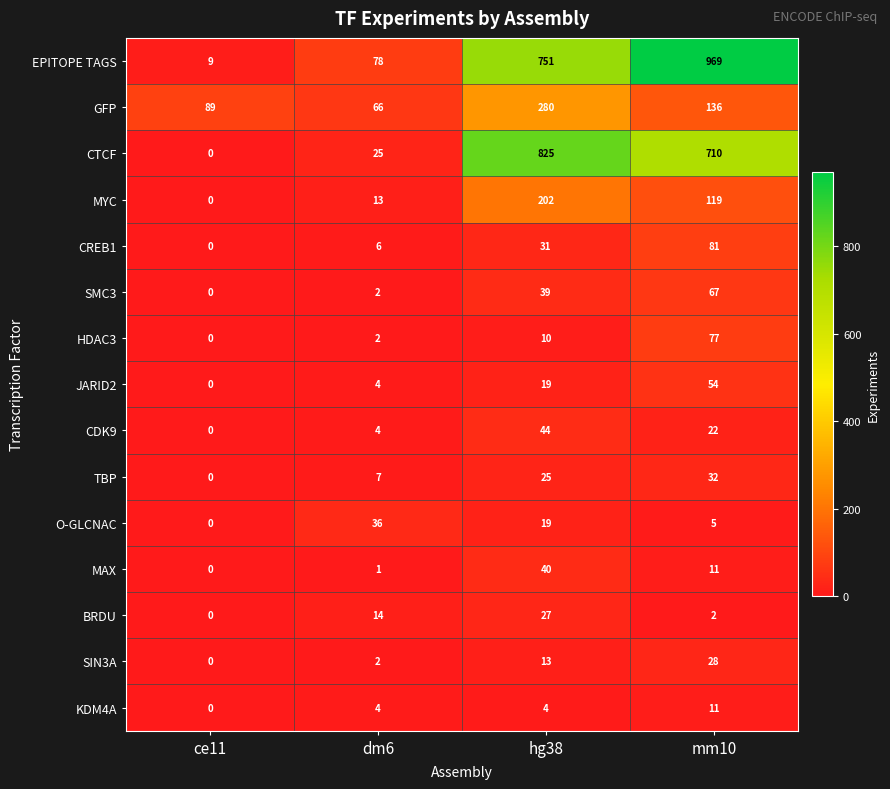

What is the difference between the O-GLCNAC values at mm10 and dm6?

31